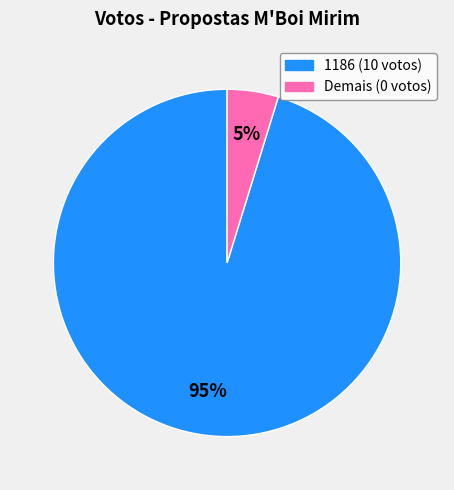

To the nearest percent, what is the average slice percentage?

50%